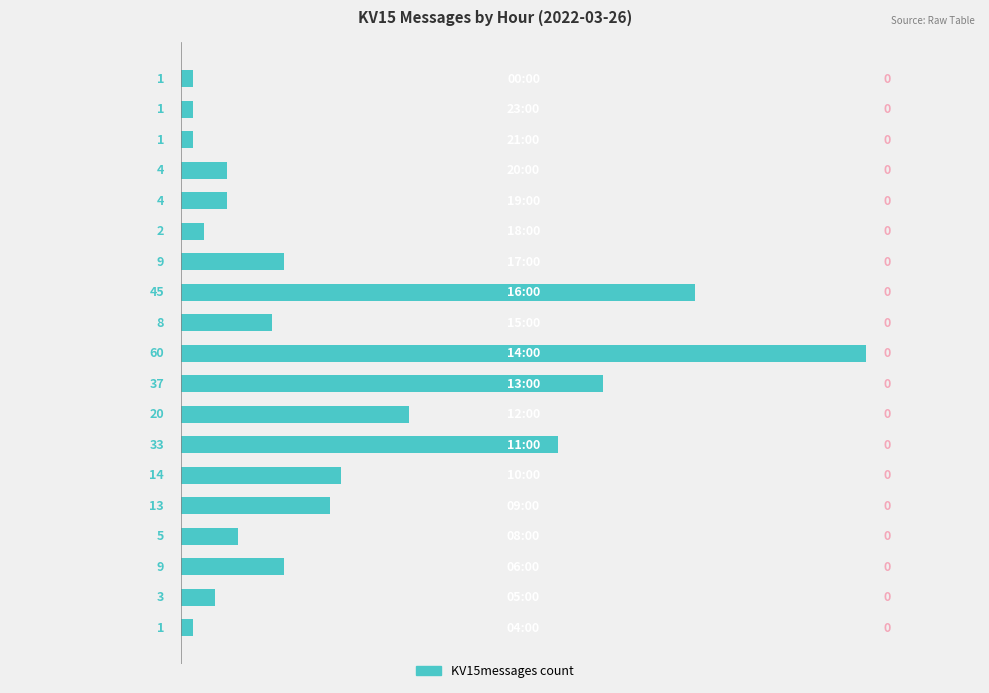

What is the maximum value shown in the chart?

60